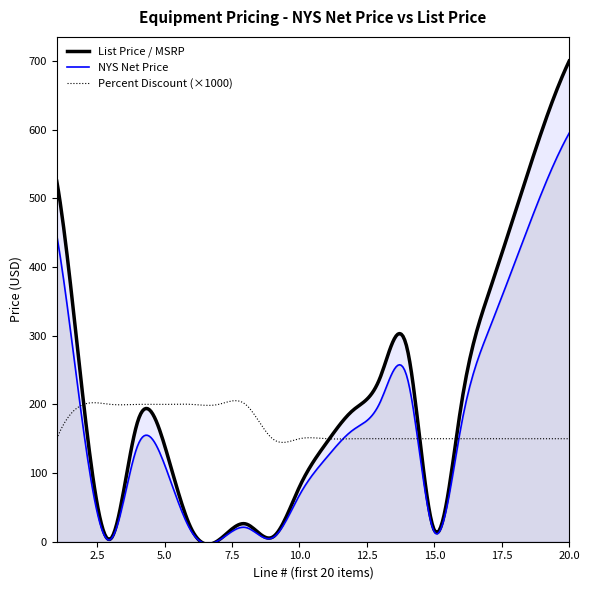

At which label is NYS Net Price closest to 298?

17